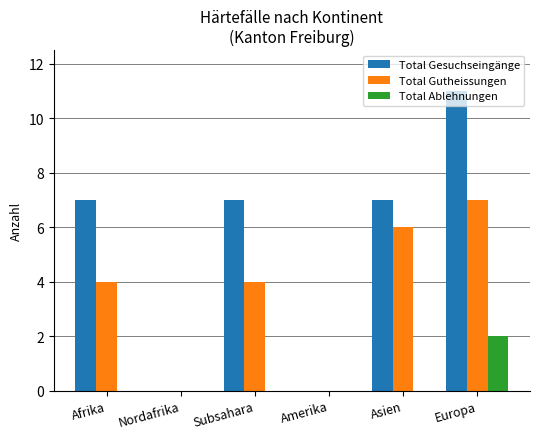

Between Asien and Europa, which series saw the biggest shift?

Total Gesuchseingänge